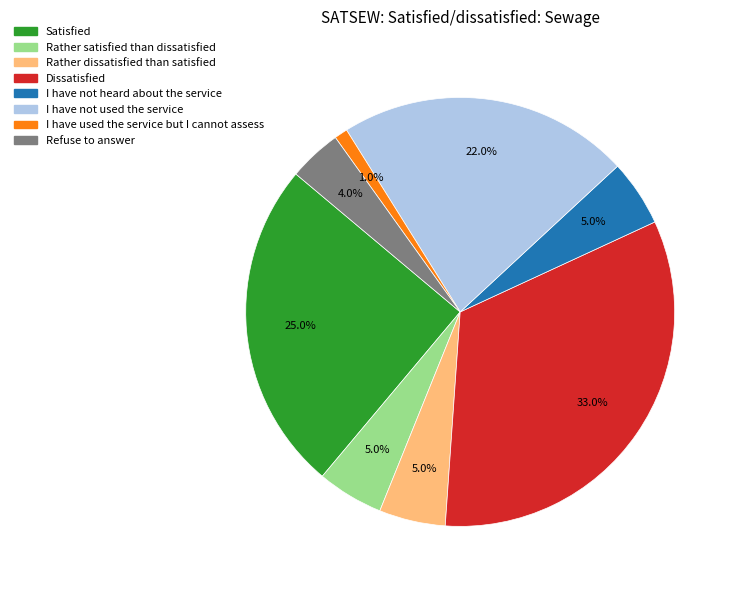

Is it true that Rather satisfied than dissatisfied is 5% of the pie?

True